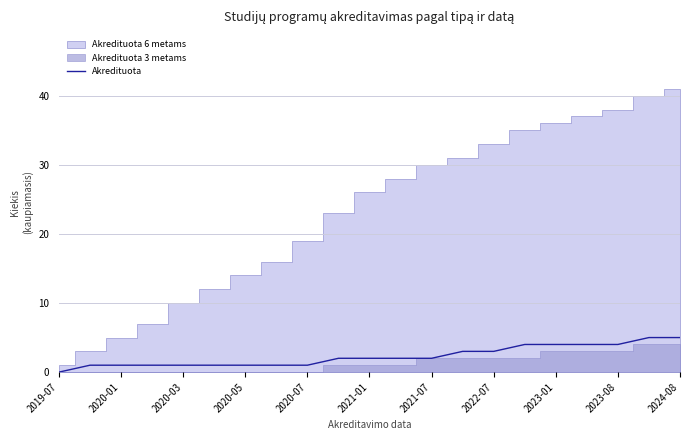

How many lines are shown in the chart?

1